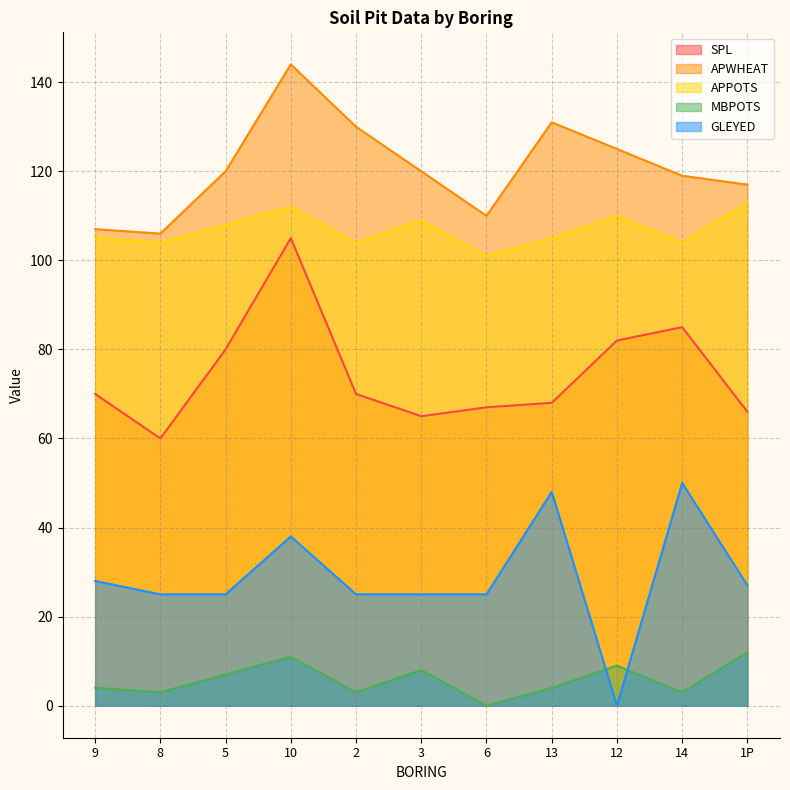

Reading left to right, extract all data points from this chart.

SPL: 70	60	80	105	70	65	67	68	82	85	66
APWHEAT: 107	106	120	144	130	120	110	131	125	119	117
APPOTS: 105	104	108	112	104	109	101	105	110	104	113
MBPOTS: 4	3	7	11	3	8	0	4	9	3	12
GLEYED: 28	25	25	38	25	25	25	48	0	50	27